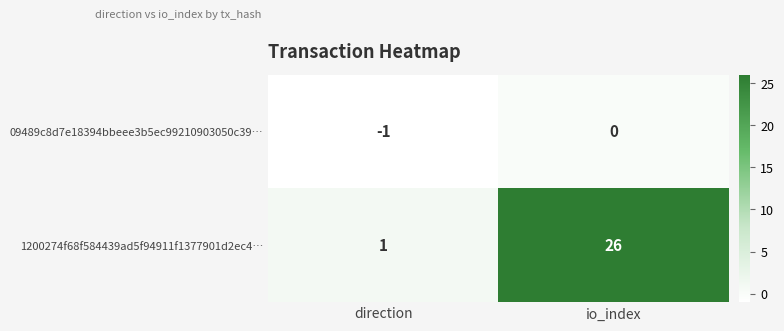

The value of 1200274f68f584439ad5f94911f1377901d2ec4… at io_index is 26. True or false?

True